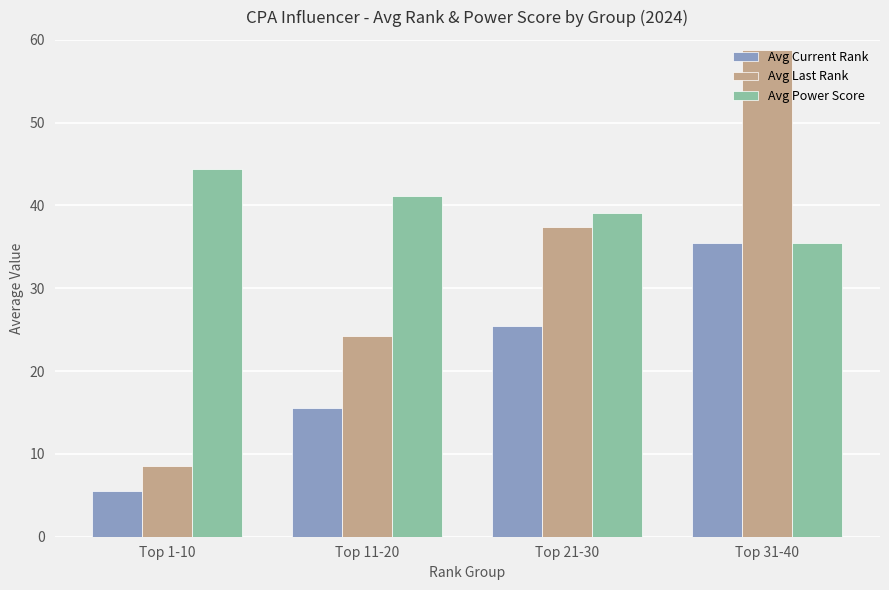

How many data points in Avg Power Score are above 41?

2